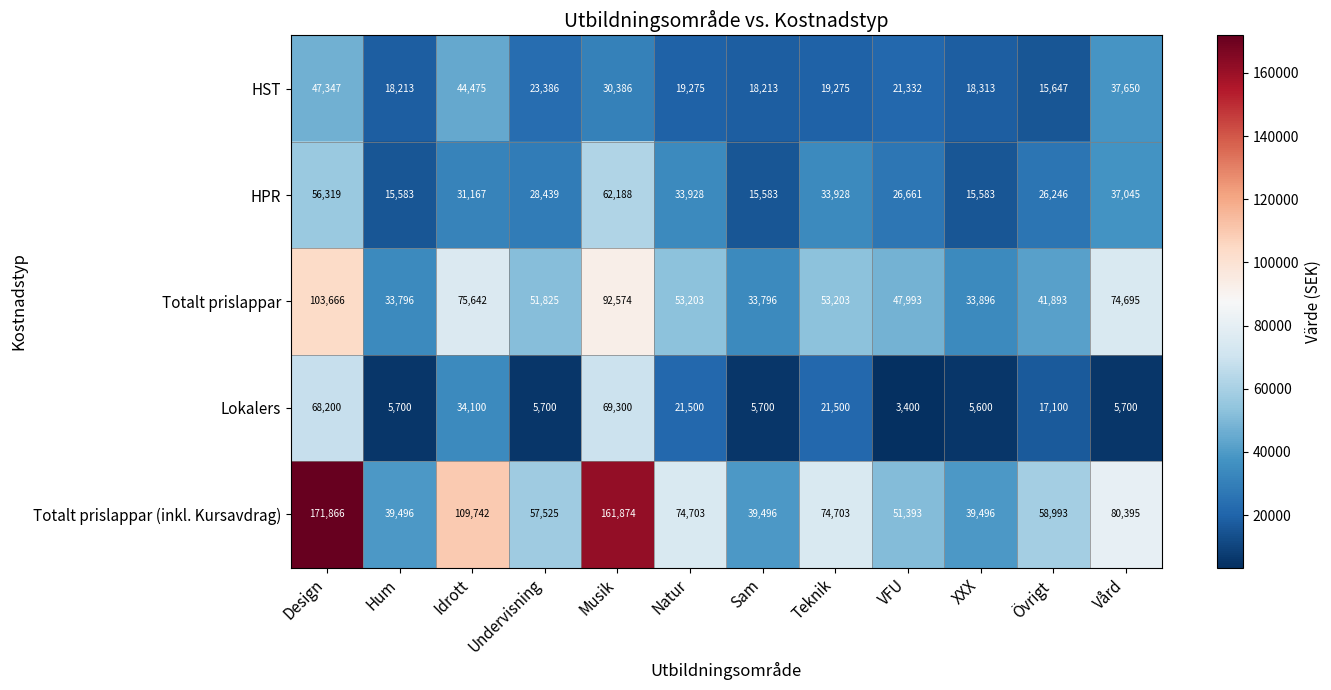

At which label is Lokalers closest to 36350?

Idrott